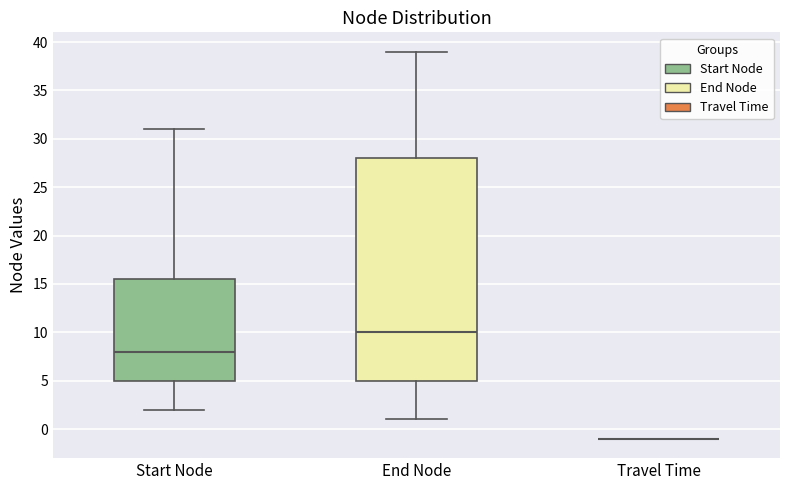

Reading left to right, read every box against the y-axis: the position of its median line, the range the box covers, and the ends of its whiskers. The values are not printed on the chart, so give them approximately, as read against the axis.

Start Node: median 8.0, box 5.0 to 15.5, whiskers 2.0 to 31.0
End Node: median 10.0, box 5.0 to 28.0, whiskers 1.0 to 39.0
Travel Time: box collapsed to a line at -1.0, whiskers -1.0 to -1.0